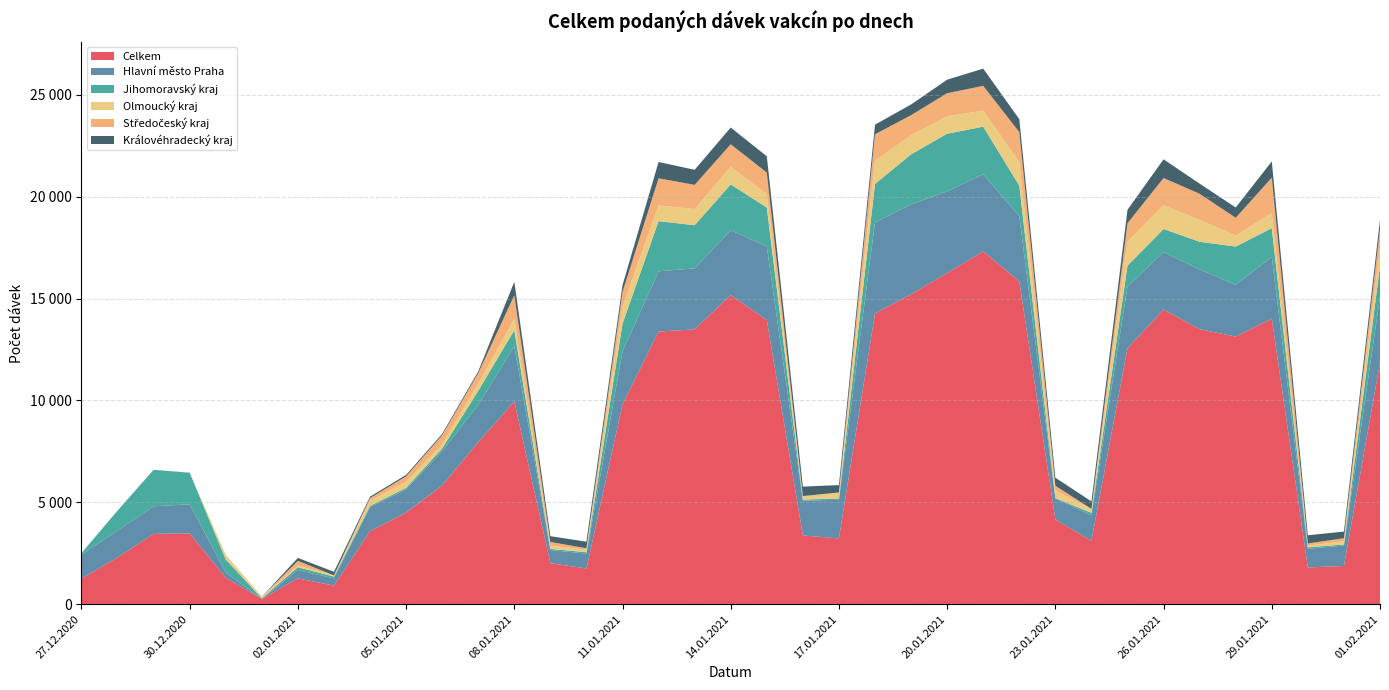

Reading left to right, transcribe all the data shown in this chart.

Celkem: 27.12.2020=1255	28.12.2020=2297	29.12.2020=3452	30.12.2020=3480	31.12.2020=1304	01.01.2021=261	02.01.2021=1269	03.01.2021=914	04.01.2021=3582	05.01.2021=4495	06.01.2021=5827	07.01.2021=7950	08.01.2021=9953	09.01.2021=2013	10.01.2021=1755	11.01.2021=9811	12.01.2021=13384	13.01.2021=13489	14.01.2021=15178	15.01.2021=13947	16.01.2021=3376	17.01.2021=3230	18.01.2021=14275	19.01.2021=15212	20.01.2021=16253	21.01.2021=17315	22.01.2021=15842	23.01.2021=4161	24.01.2021=3110	25.01.2021=12562	26.01.2021=14465	27.01.2021=13497	28.01.2021=13136	29.01.2021=14016	30.01.2021=1805	31.01.2021=1877	01.02.2021=11848
Hlavní město Praha: 27.12.2020=1181	28.12.2020=1321	29.12.2020=1354	30.12.2020=1423	31.12.2020=255	01.01.2021=0	02.01.2021=409	03.01.2021=355	04.01.2021=1183	05.01.2021=1138	06.01.2021=1688	07.01.2021=1832	08.01.2021=2717	09.01.2021=647	10.01.2021=729	11.01.2021=2593	12.01.2021=2956	13.01.2021=2996	14.01.2021=3179	15.01.2021=3613	16.01.2021=1708	17.01.2021=1893	18.01.2021=4462	19.01.2021=4413	20.01.2021=4011	21.01.2021=3786	22.01.2021=3205	23.01.2021=1036	24.01.2021=1249	25.01.2021=3026	26.01.2021=2814	27.01.2021=2937	28.01.2021=2545	29.01.2021=3028	30.01.2021=913	31.01.2021=1004	01.02.2021=3231
Jihomoravský kraj: 27.12.2020=73	28.12.2020=976	29.12.2020=1791	30.12.2020=1553	31.12.2020=638	01.01.2021=30	02.01.2021=138	03.01.2021=86	04.01.2021=61	05.01.2021=77	06.01.2021=132	07.01.2021=691	08.01.2021=779	09.01.2021=55	10.01.2021=68	11.01.2021=1361	12.01.2021=2462	13.01.2021=2115	14.01.2021=2247	15.01.2021=1909	16.01.2021=50	17.01.2021=67	18.01.2021=1890	19.01.2021=2455	20.01.2021=2829	21.01.2021=2336	22.01.2021=1498	23.01.2021=12	24.01.2021=126	25.01.2021=1029	26.01.2021=1136	27.01.2021=1354	28.01.2021=1873	29.01.2021=1410	30.01.2021=74	31.01.2021=50	01.02.2021=1517
Olmoucký kraj: 27.12.2020=0	28.12.2020=0	29.12.2020=0	30.12.2020=0	31.12.2020=212	01.01.2021=79	02.01.2021=78	03.01.2021=61	04.01.2021=255	05.01.2021=297	06.01.2021=198	07.01.2021=356	08.01.2021=548	09.01.2021=145	10.01.2021=132	11.01.2021=835	12.01.2021=769	13.01.2021=793	14.01.2021=862	15.01.2021=660	16.01.2021=174	17.01.2021=296	18.01.2021=1136	19.01.2021=937	20.01.2021=858	21.01.2021=787	22.01.2021=1135	23.01.2021=364	24.01.2021=194	25.01.2021=1169	26.01.2021=1169	27.01.2021=1076	28.01.2021=538	29.01.2021=743	30.01.2021=76	31.01.2021=162	01.02.2021=891
Středočeský kraj: 27.12.2020=0	28.12.2020=0	29.12.2020=1	30.12.2020=0	31.12.2020=18	01.01.2021=0	02.01.2021=234	03.01.2021=0	04.01.2021=127	05.01.2021=268	06.01.2021=446	07.01.2021=512	08.01.2021=1164	09.01.2021=195	10.01.2021=65	11.01.2021=727	12.01.2021=1333	13.01.2021=1189	14.01.2021=1108	15.01.2021=1055	16.01.2021=0	17.01.2021=0	18.01.2021=1301	19.01.2021=986	20.01.2021=1129	21.01.2021=1217	22.01.2021=1492	23.01.2021=241	24.01.2021=0	25.01.2021=913	26.01.2021=1334	27.01.2021=1280	28.01.2021=874	29.01.2021=1739	30.01.2021=114	31.01.2021=148	01.02.2021=926
Královéhradecký kraj: 27.12.2020=0	28.12.2020=0	29.12.2020=0	30.12.2020=0	31.12.2020=0	01.01.2021=0	02.01.2021=145	03.01.2021=175	04.01.2021=70	05.01.2021=73	06.01.2021=68	07.01.2021=87	08.01.2021=661	09.01.2021=284	10.01.2021=321	11.01.2021=335	12.01.2021=800	13.01.2021=740	14.01.2021=821	15.01.2021=801	16.01.2021=464	17.01.2021=362	18.01.2021=472	19.01.2021=524	20.01.2021=664	21.01.2021=845	22.01.2021=635	23.01.2021=396	24.01.2021=367	25.01.2021=660	26.01.2021=917	27.01.2021=497	28.01.2021=505	29.01.2021=797	30.01.2021=403	31.01.2021=324	01.02.2021=449